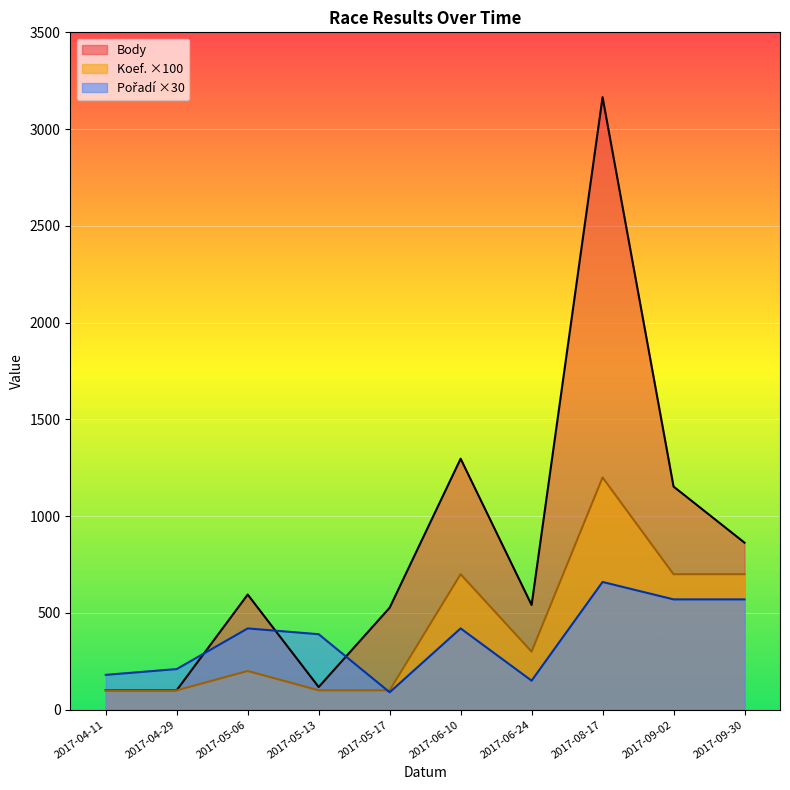

How many interior local valleys does the Body series have?

2